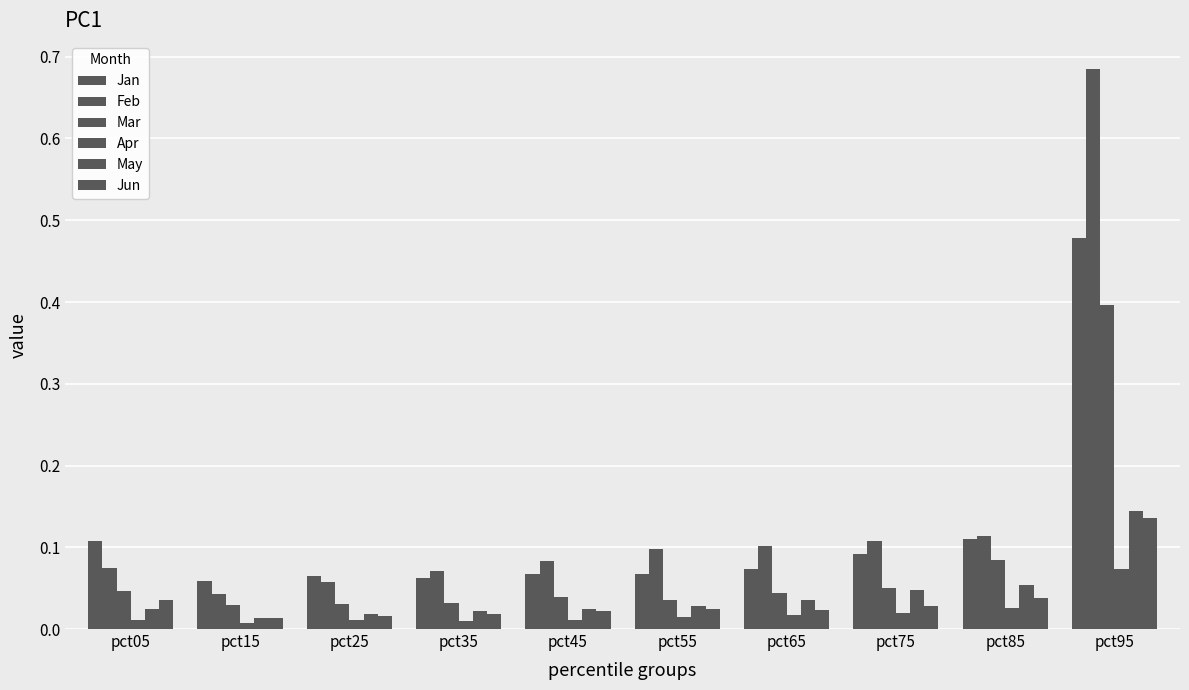

Is it true that Apr equals 0.1 at pct95?

False